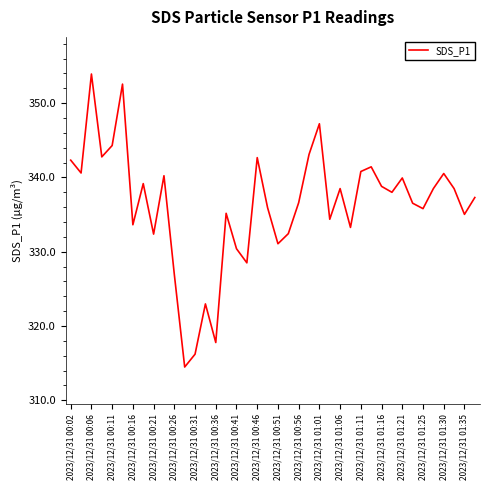

What is the difference between the maximum and minimum values?

39.5